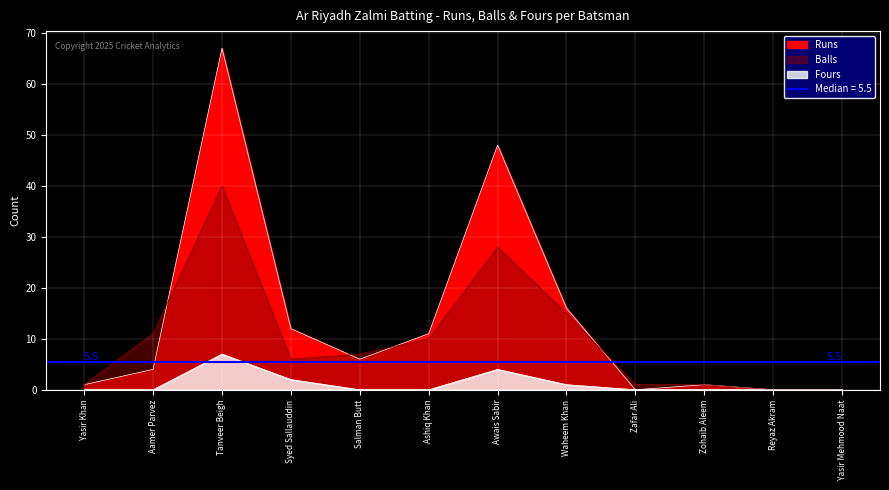

True or false: Runs and Fours intersect in this chart.

False